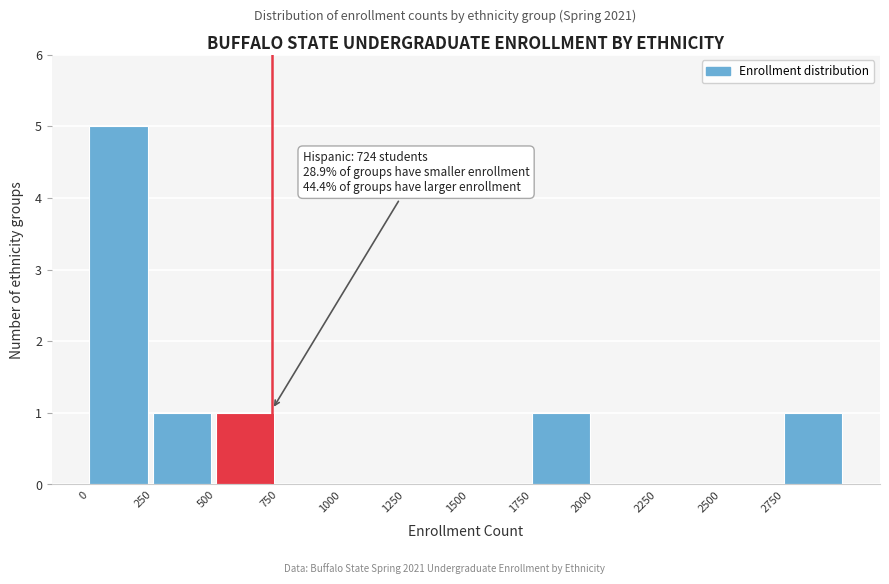

Which range on the x-axis has the tallest bar?

0 to 250